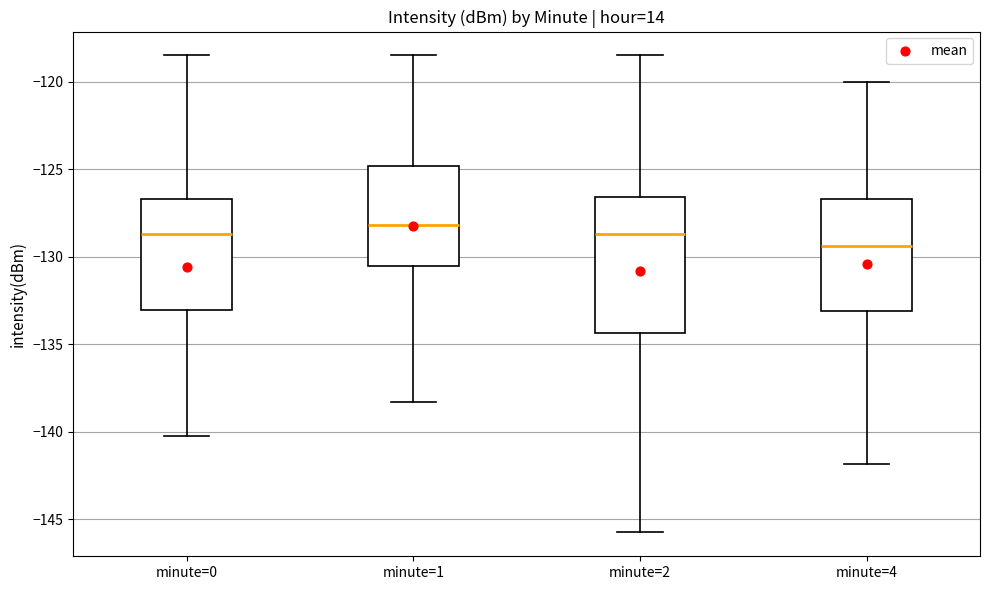

Which box's median line is the lowest?

minute=4